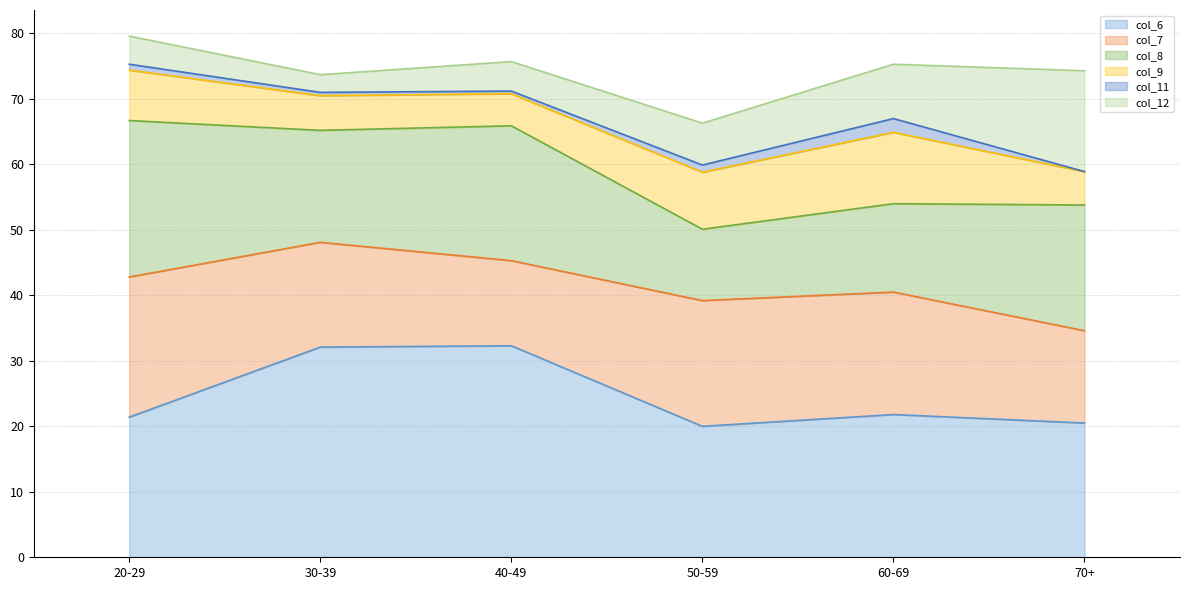

Which has a higher value, 50-59 or 70+?

70+